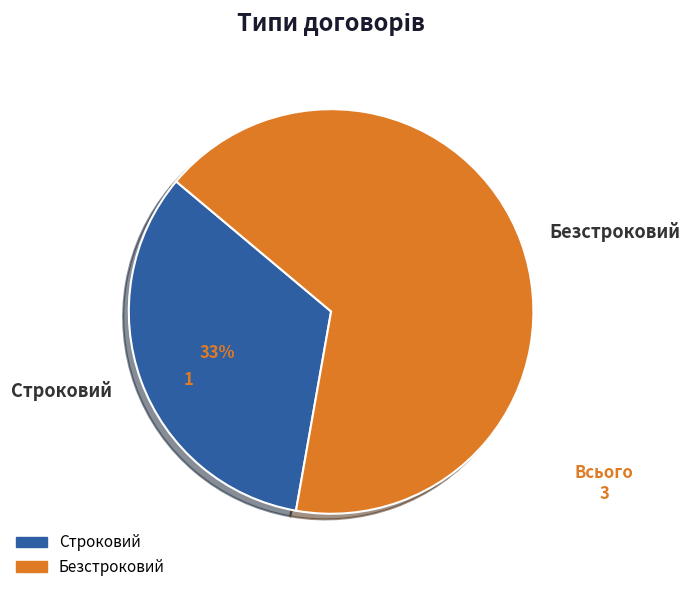

Rank the categories by value from lowest to highest.

Строковий, Безстроковий